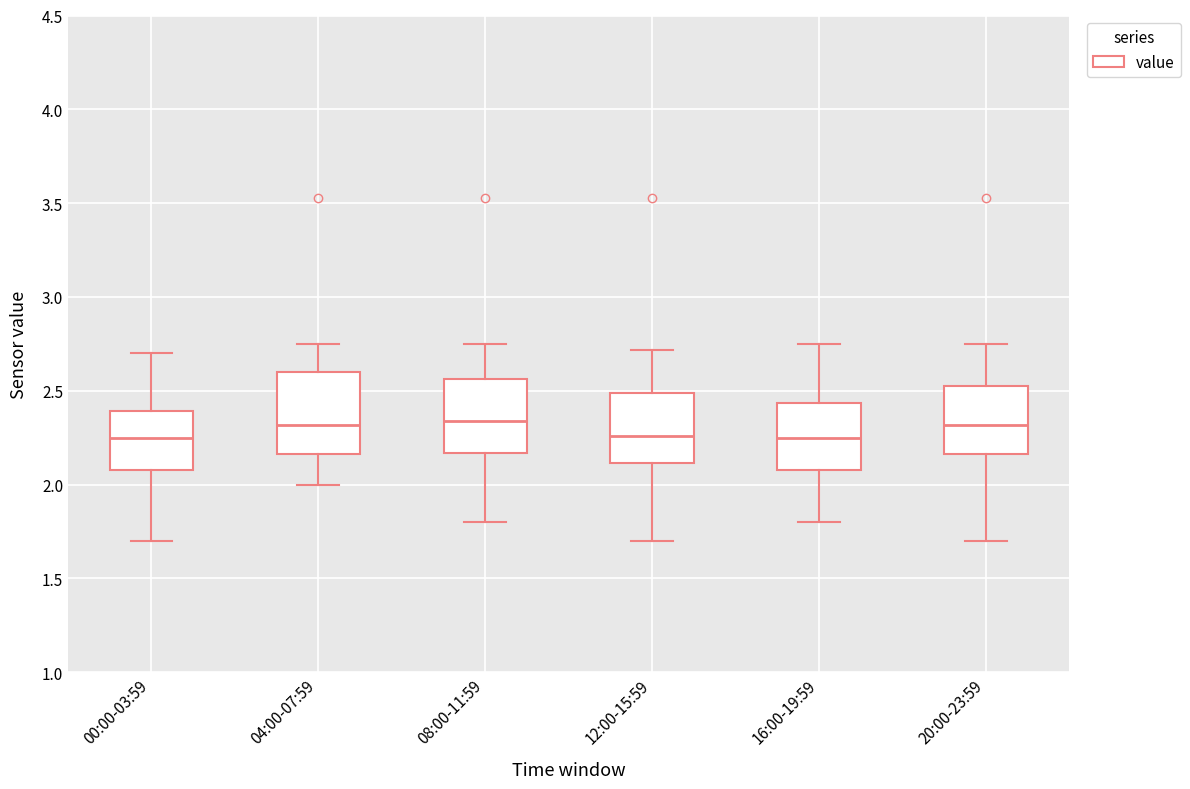

Where does the lower whisker of the box for 04:00-07:59 end on the y-axis? The values are not printed on the chart, so give them approximately, as read against the axis.

2.00